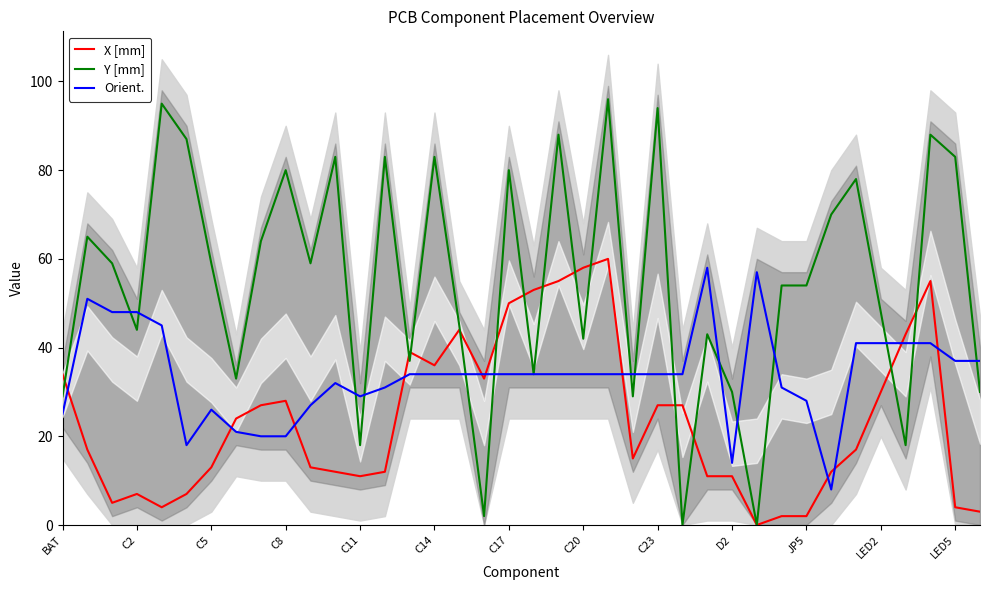

The Orient. series shows 20 at C8. True or false?

True